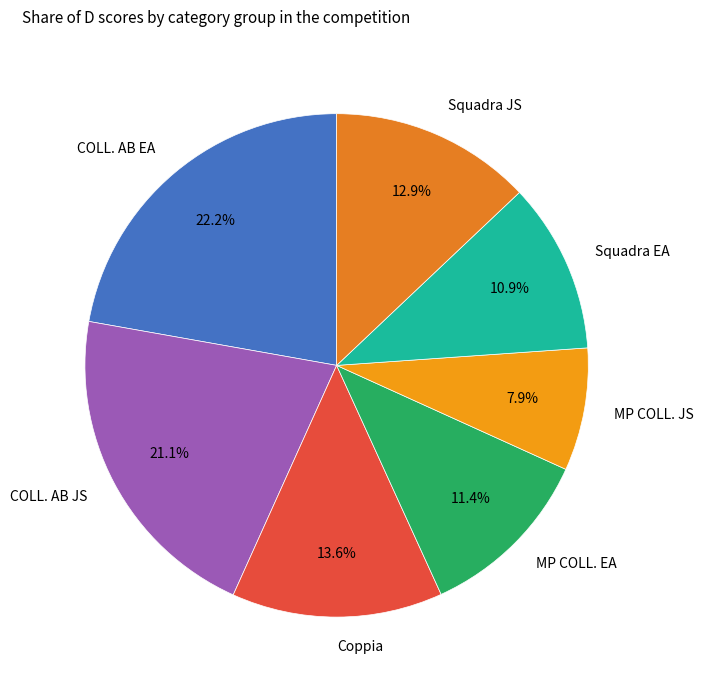

To the nearest percent, what portion does COLL. AB EA represent?

22%